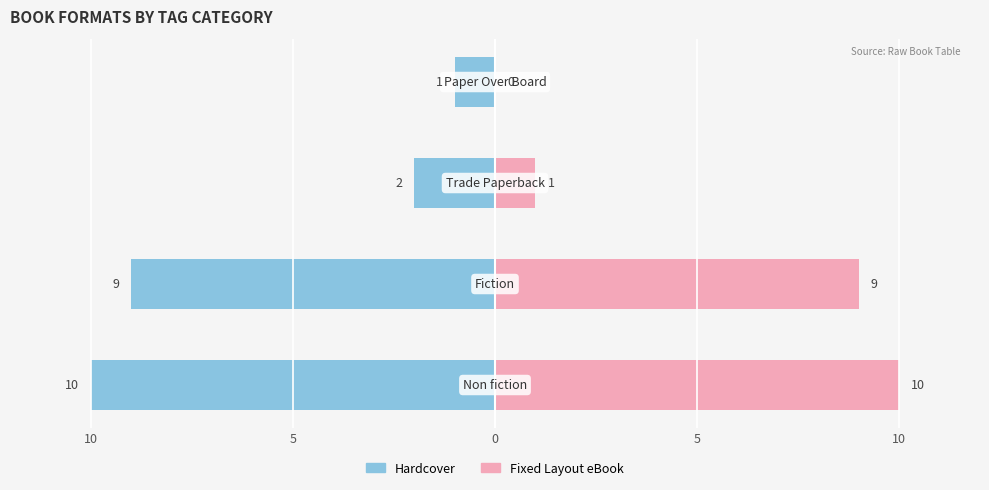

At how many categories does at least one series exceed 9?

1